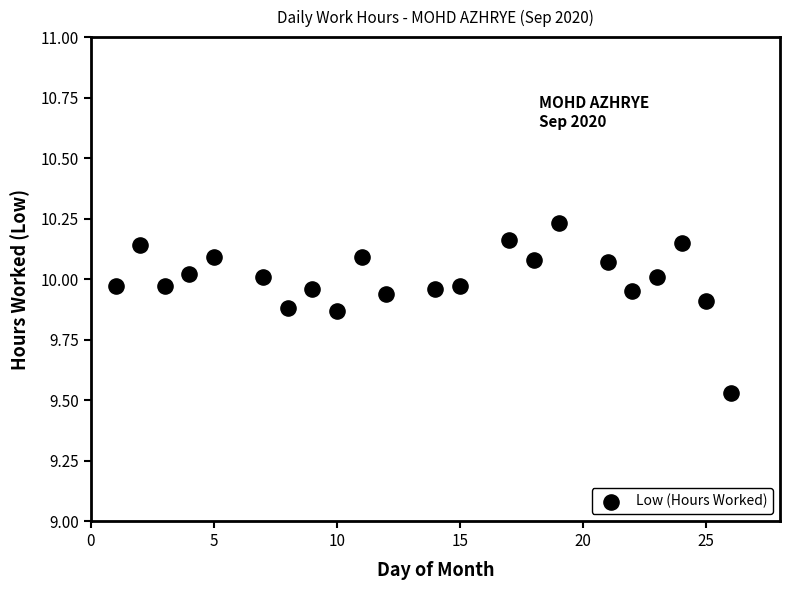

What is the range of X values (max minus min)?

25.0